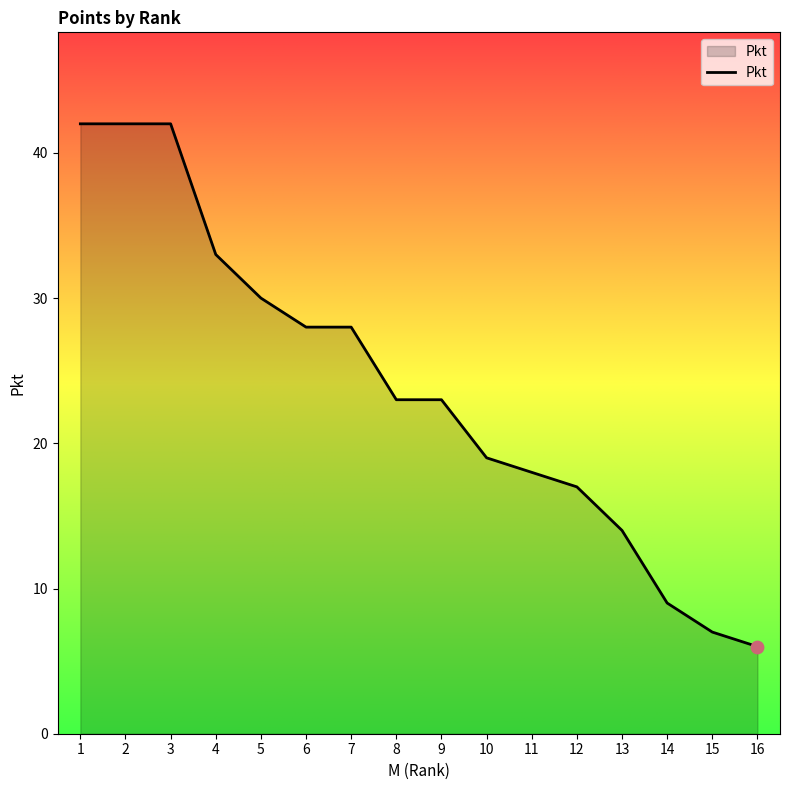

Between 11 and 10, which is larger?

10